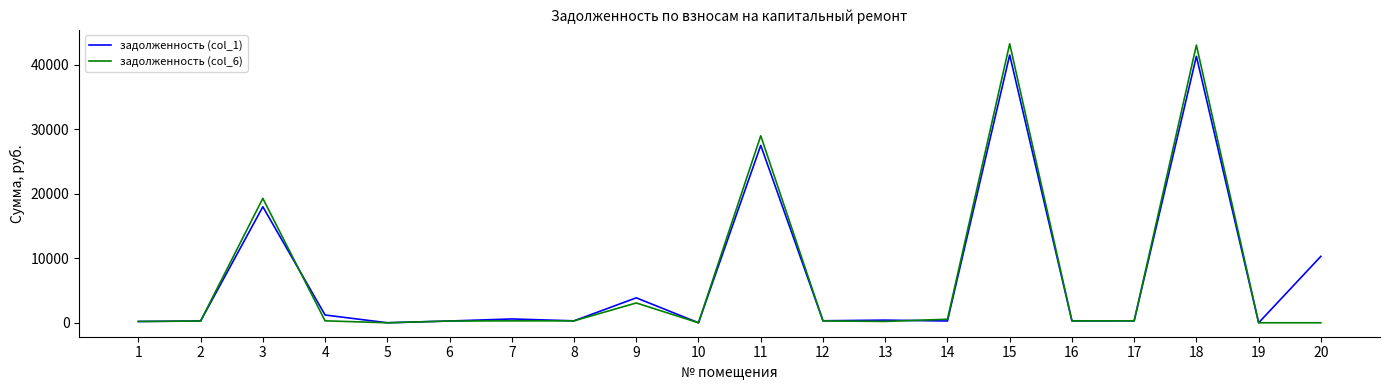

Rank the series by their maximum value, from lowest to highest.

задолженность (col_1), задолженность (col_6)